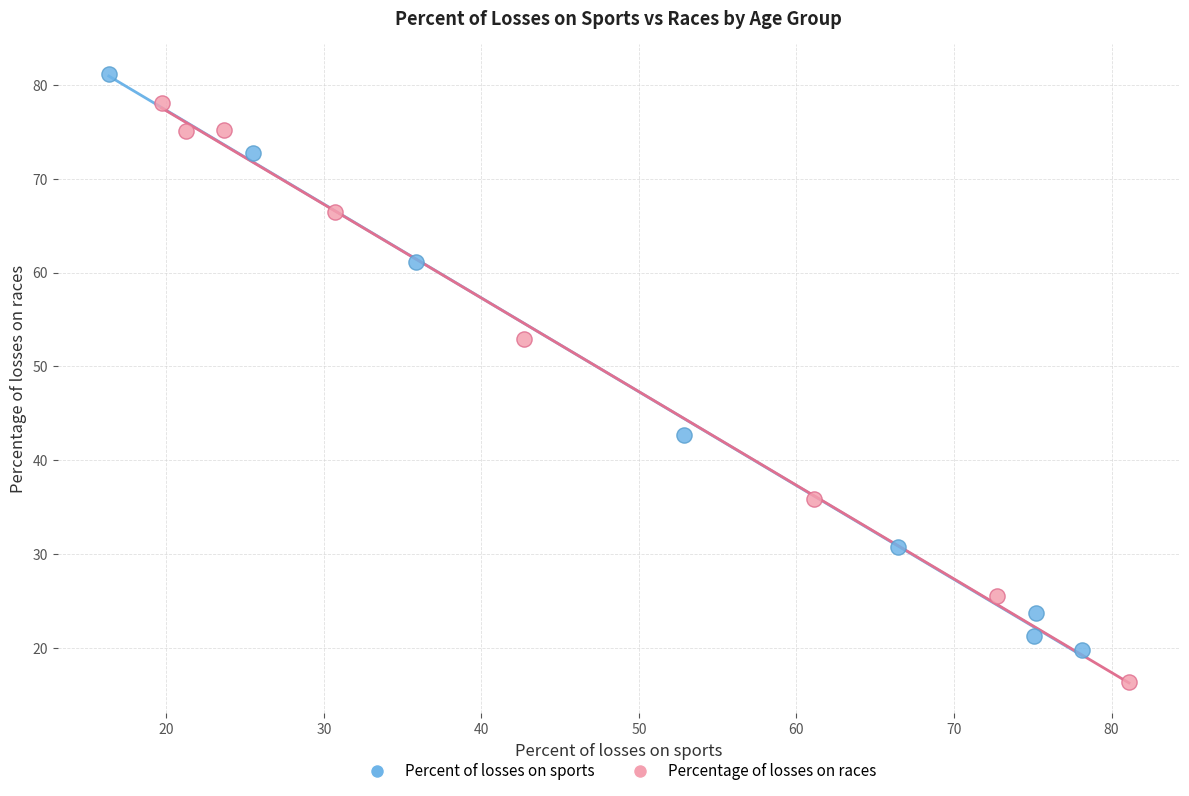

Which series reaches the maximum Y coordinate?

Percent of losses on sports